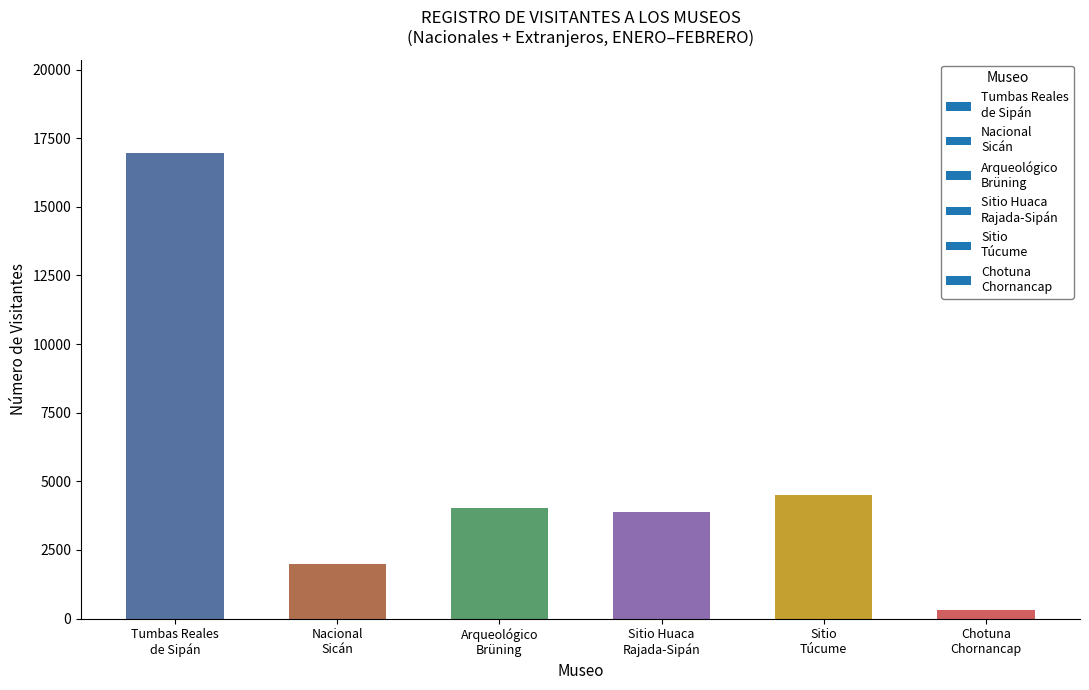

What is the difference between the maximum and minimum values?

16663